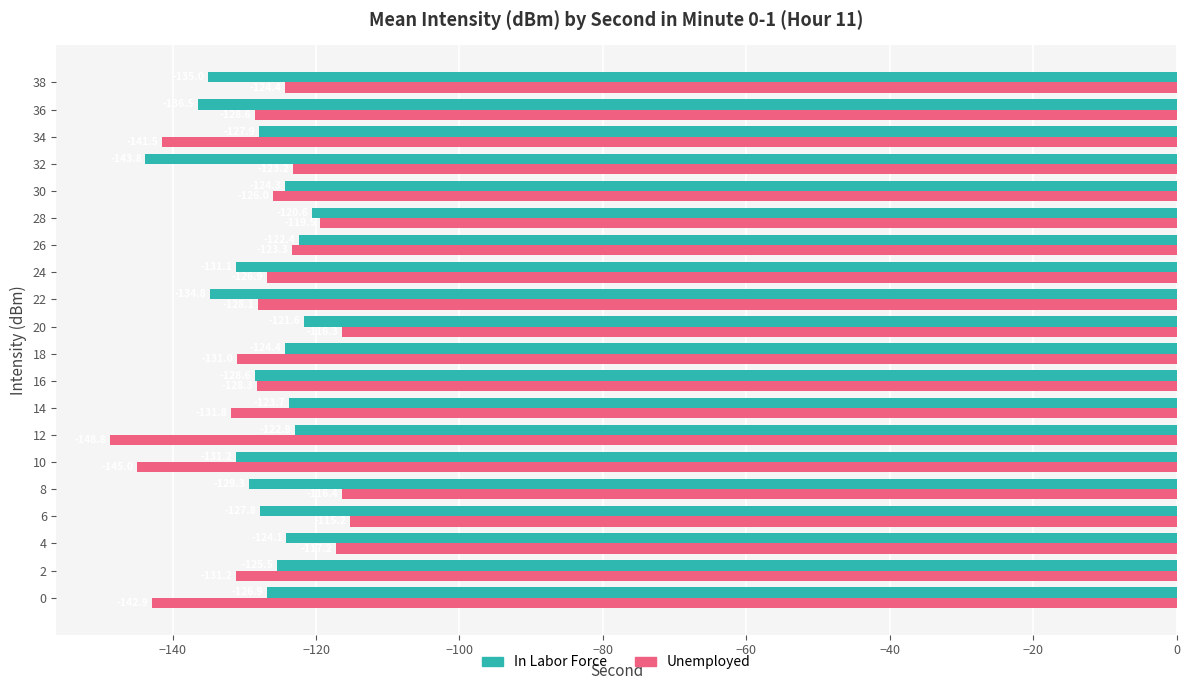

Which series changed the most between 28 and 30?

Unemployed